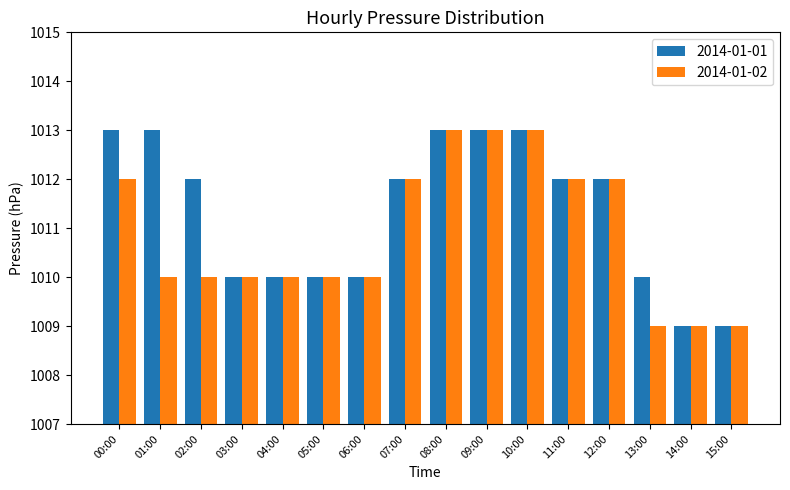

What is the sum of all 2014-01-01 values?

16181